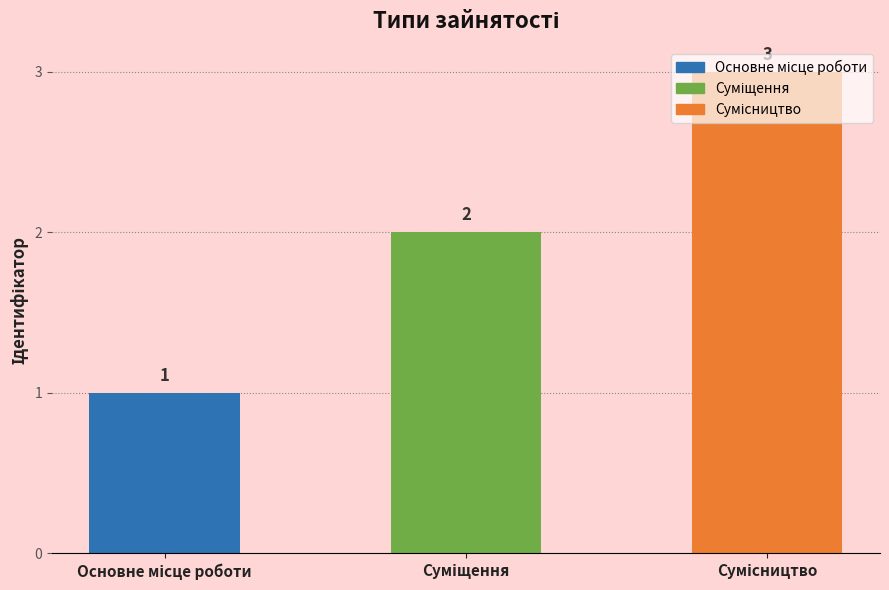

Reading left to right, transcribe all the data shown in this chart.

1	2	3